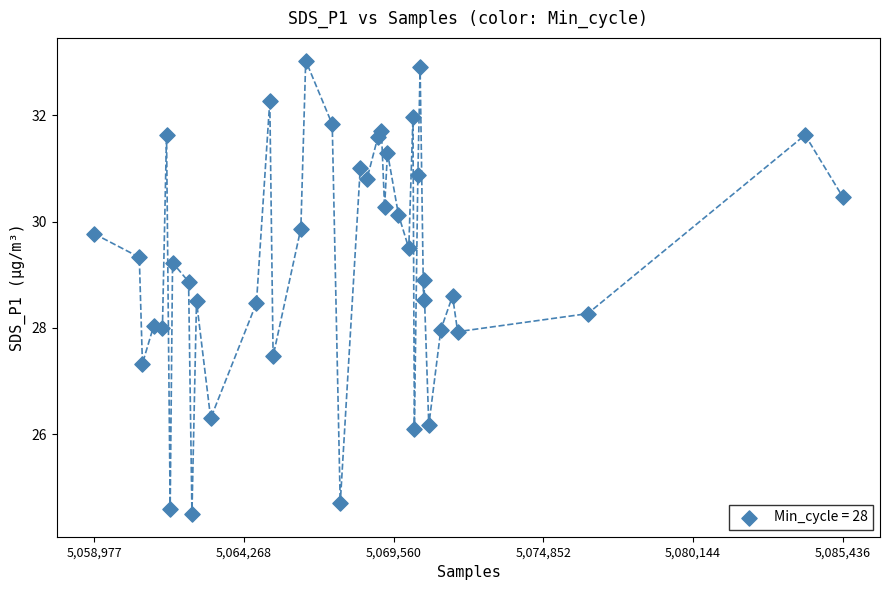

What is the range of X values (max minus min)?

26459.0